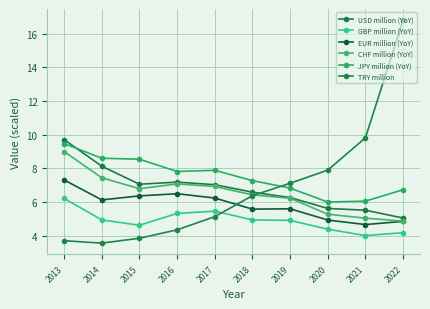

Read the USD million (YoY) value at 2021.

5.5